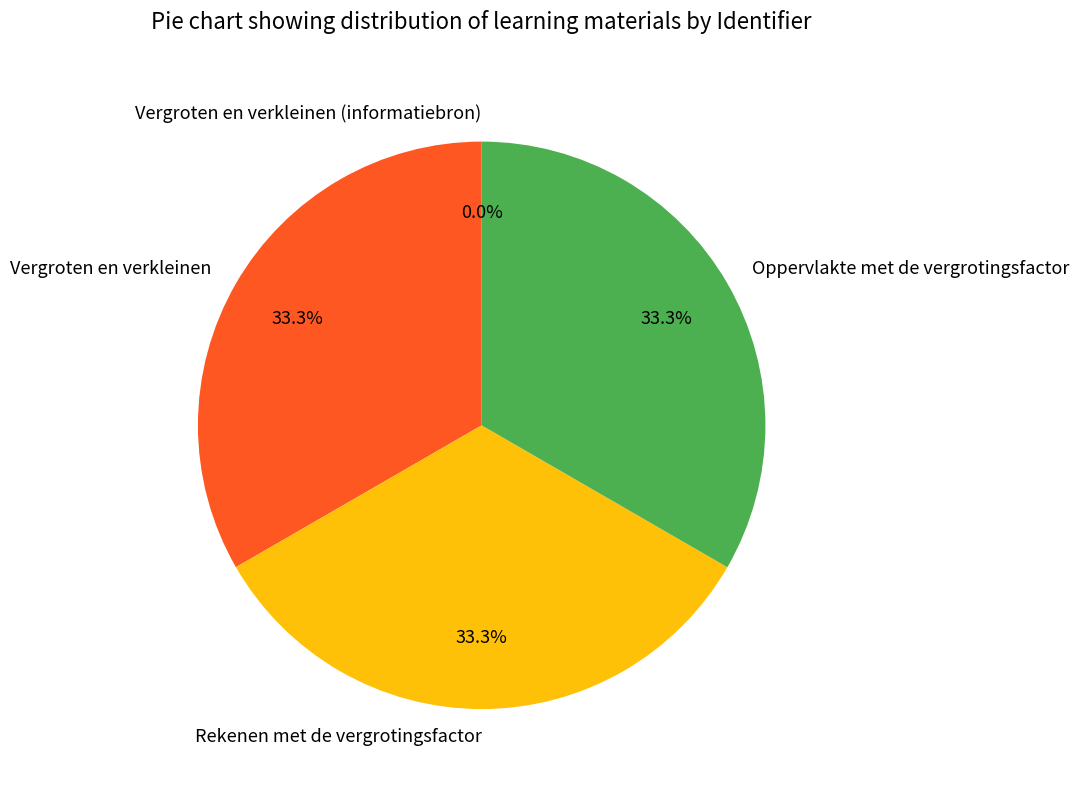

The Rekenen met de vergrotingsfactor slice represents 33% of the pie. True or false?

True